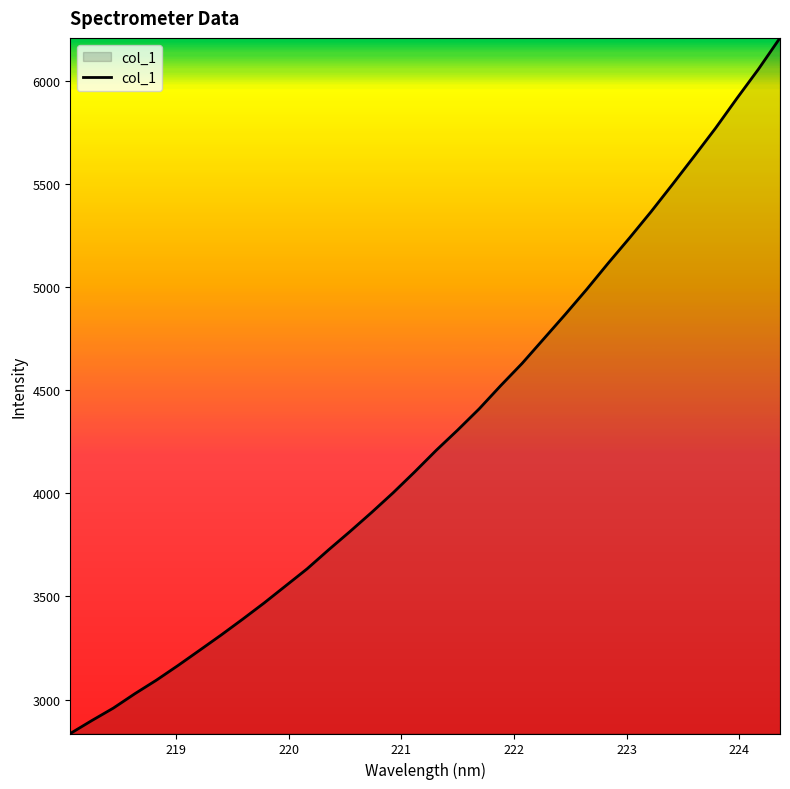

What is the difference between the maximum and minimum values?

3373.4